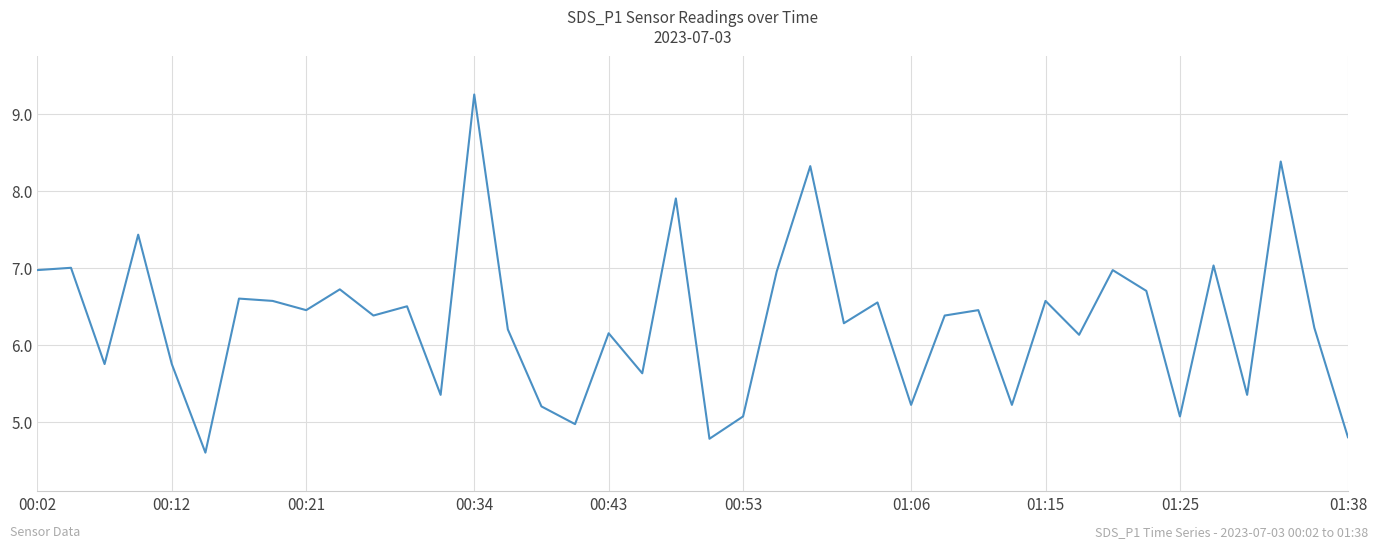

What is the smallest value displayed?

4.6